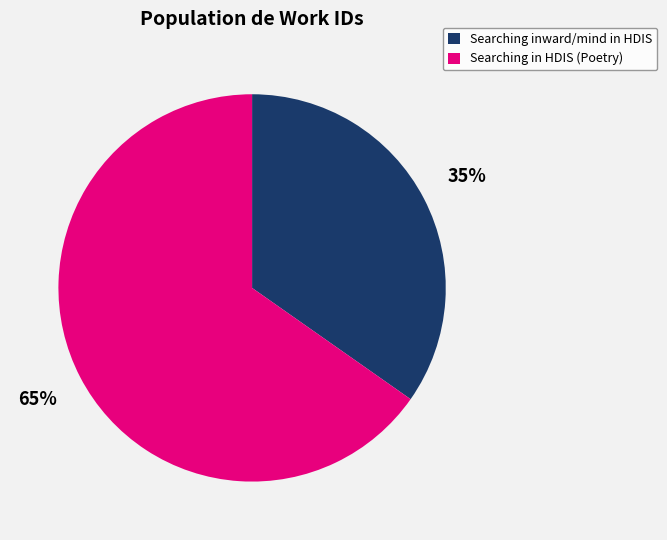

What is the largest slice in the pie chart?

Searching in HDIS (Poetry)